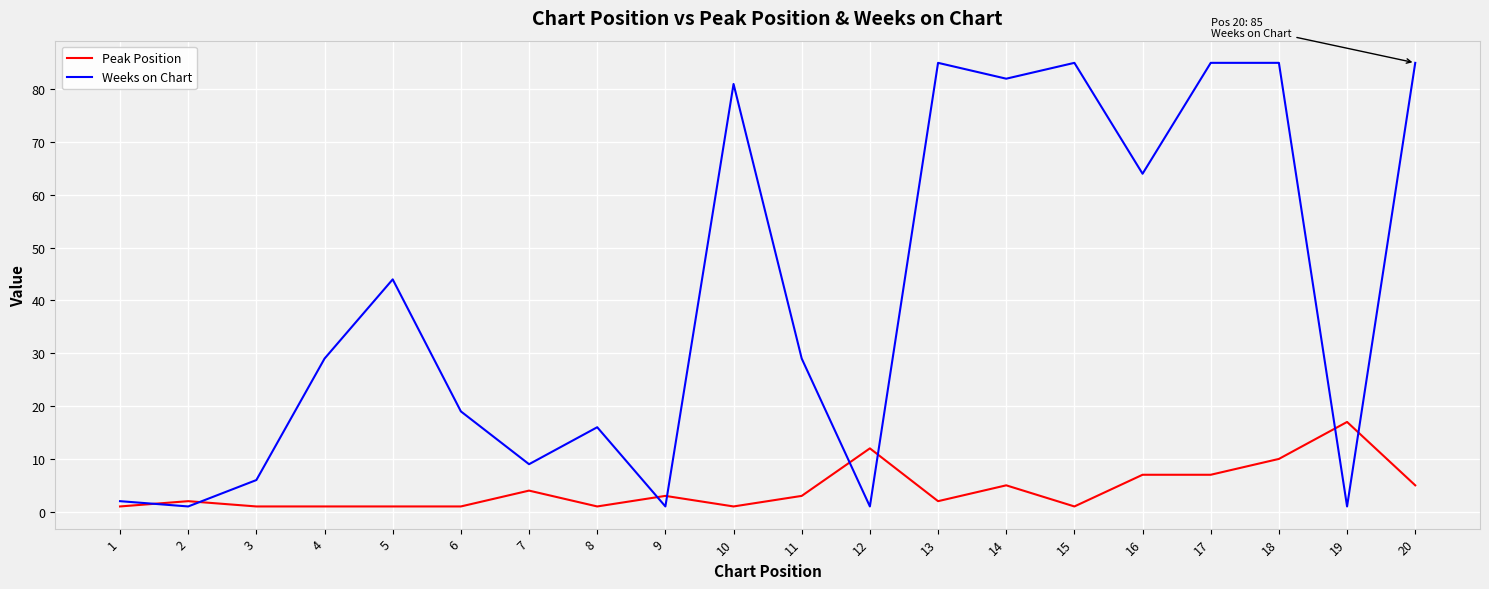

Which series changed the most between 9 and 19?

Peak Position